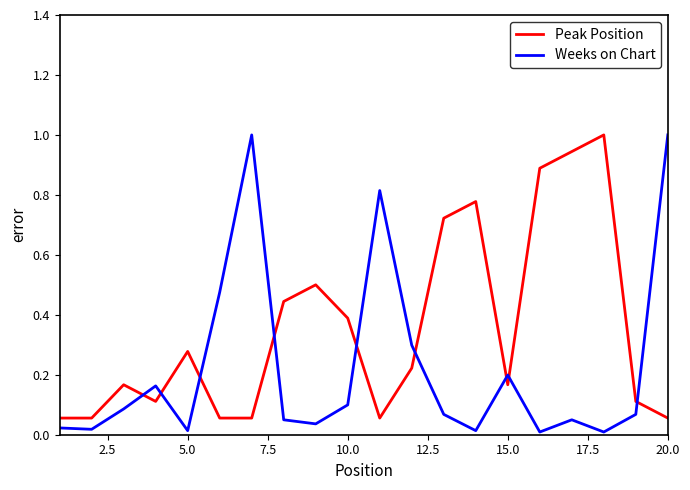

Which series ends up on top after the final intersection of Weeks on Chart and Peak Position?

Weeks on Chart